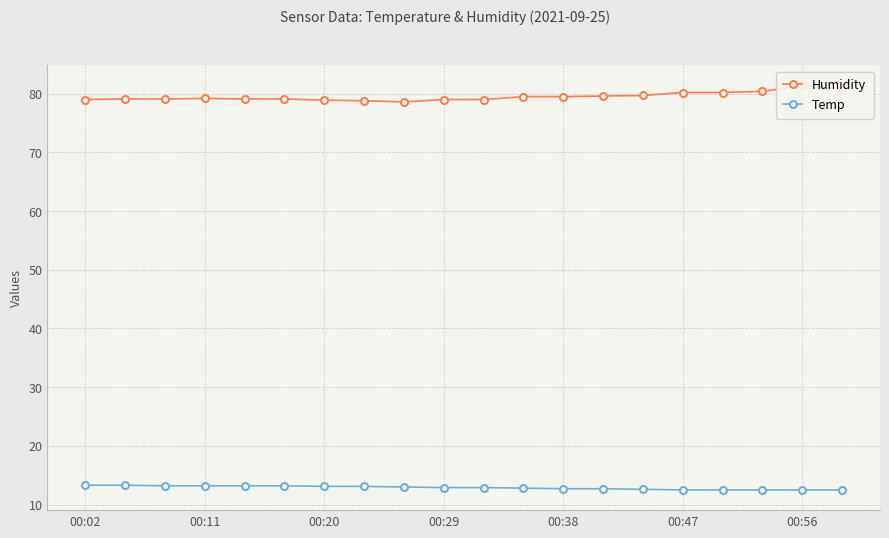

True or false: Temp and Humidity cross at least once.

False